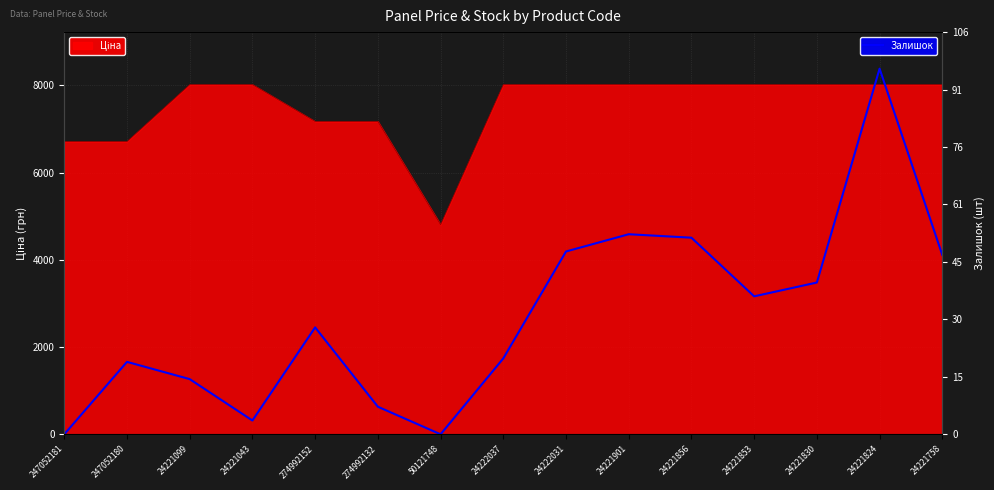

Is it true that the value at 24222037 is 2369.3?

False